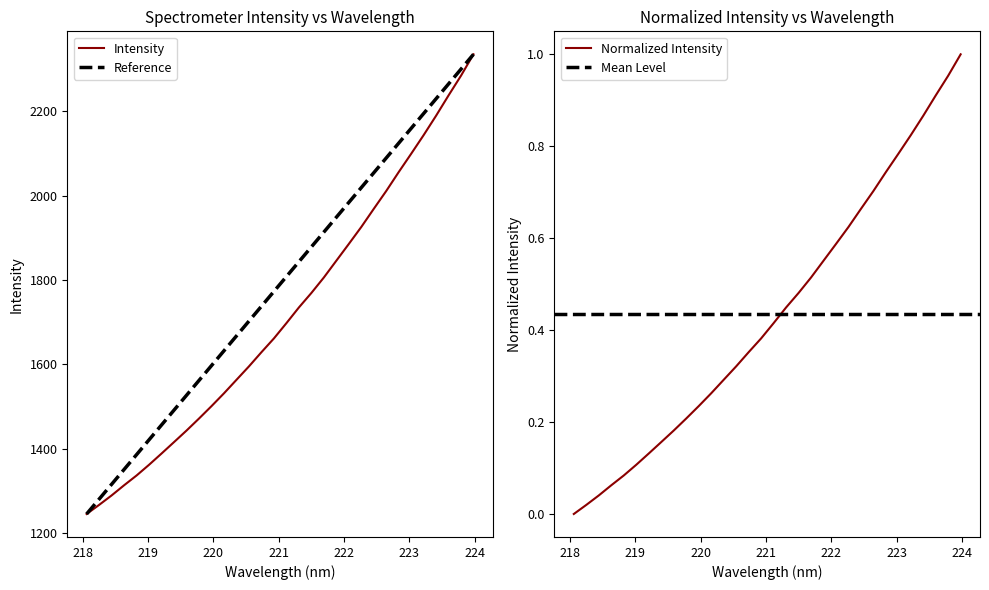

What is the sum of all values?

54999.5